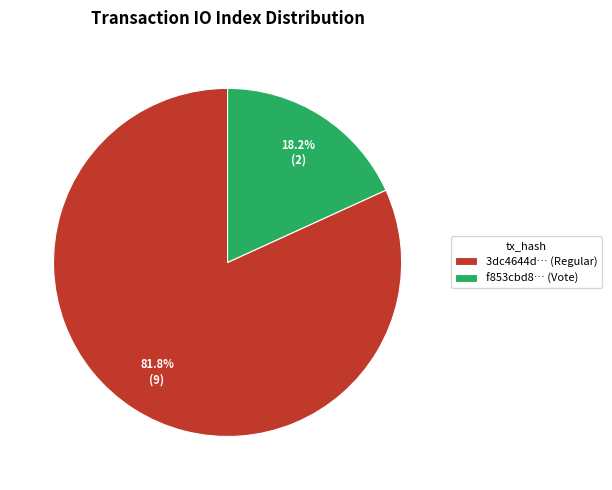

Rank the categories by value from highest to lowest.

3dc4644d… (Regular), f853cbd8… (Vote)